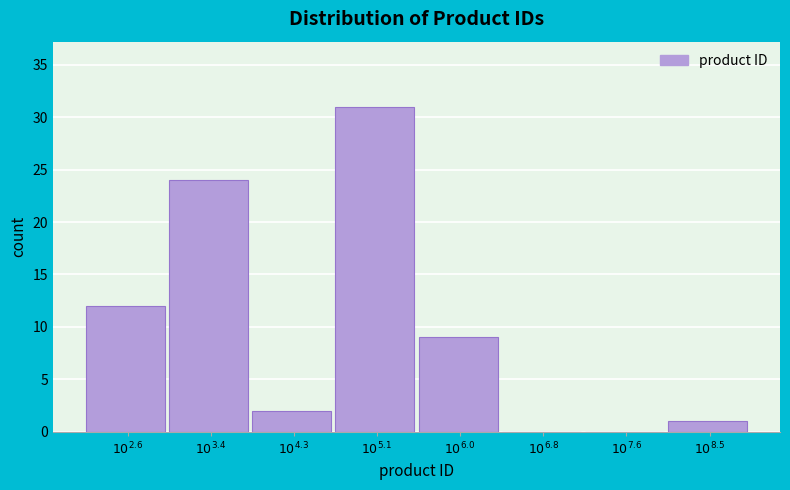

What is the greatest value displayed?

31